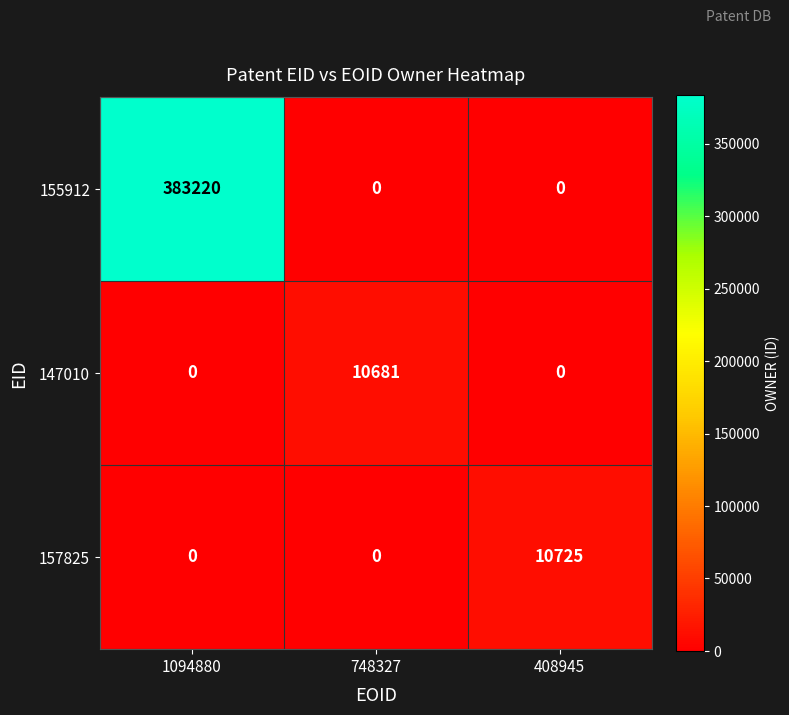

At which category is the sum across all series the highest?

1094880